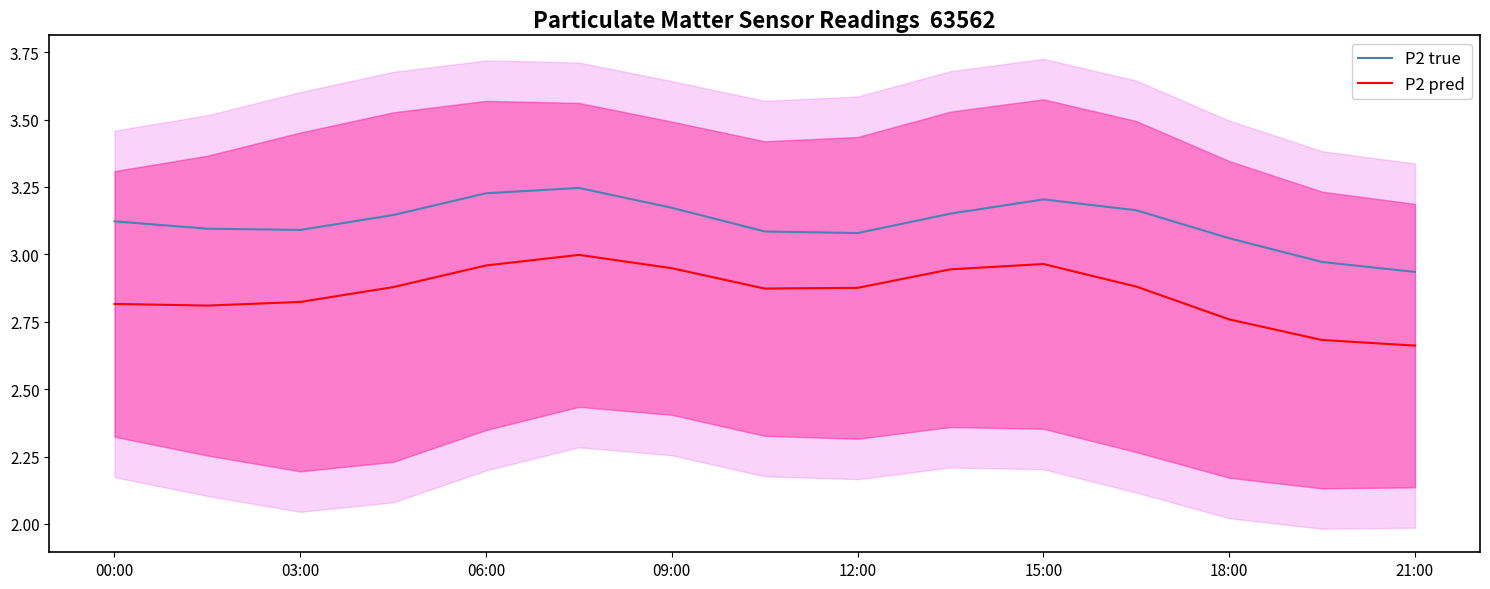

Rank the series by their maximum value, from lowest to highest.

P2 pred, P2 true